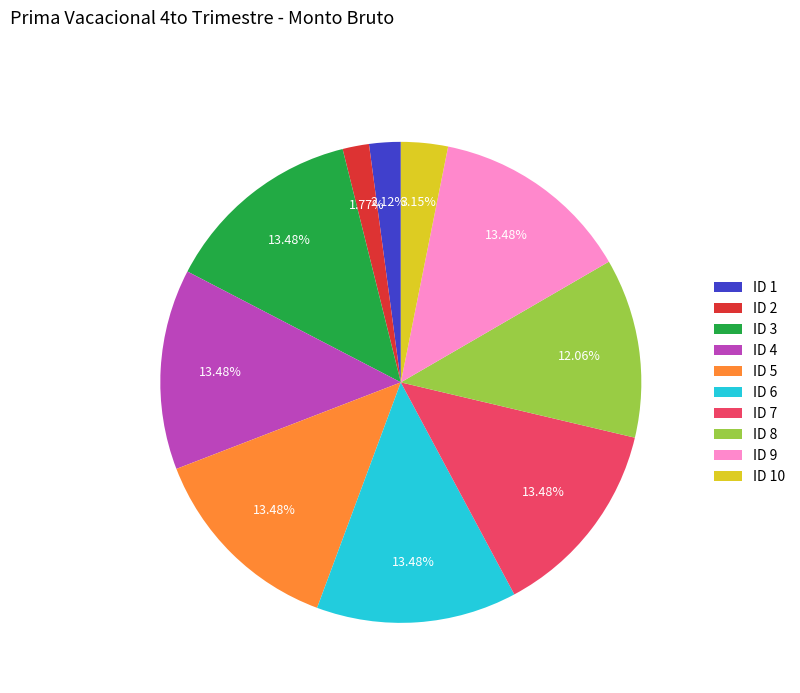

Combined, do ID 8 and ID 9 account for over 50%?

No